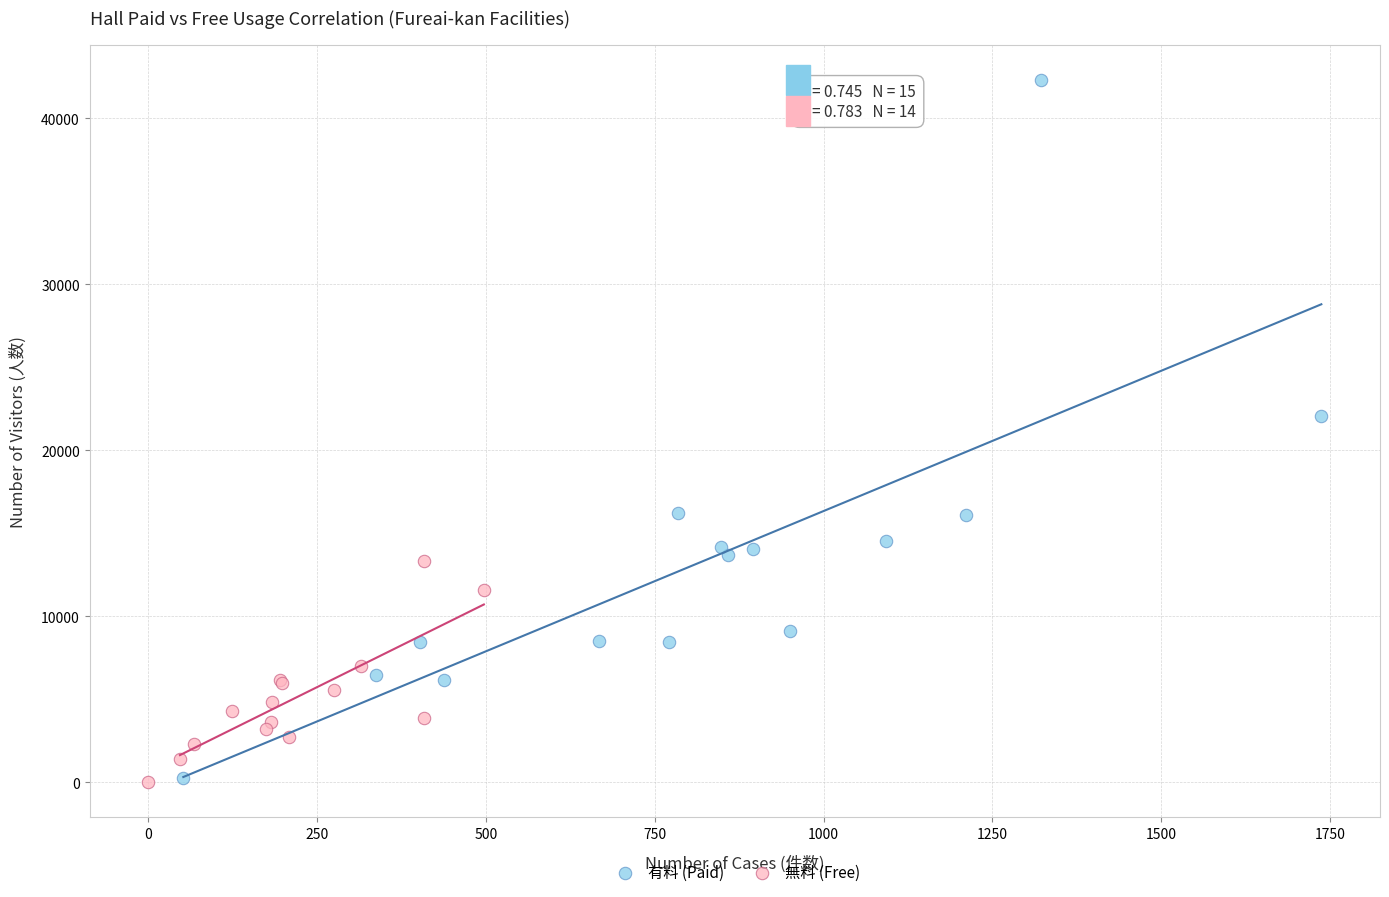

Which series has the largest Y range (max minus min)?

有料 (Paid)